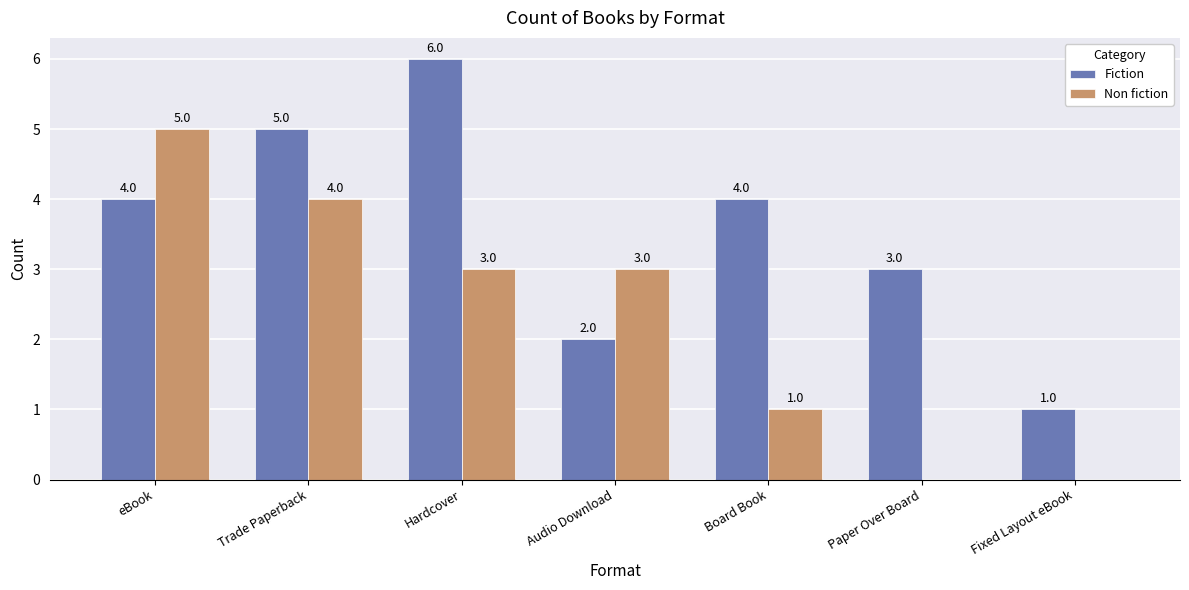

What is the sum of the Non fiction values at eBook and Board Book?

6